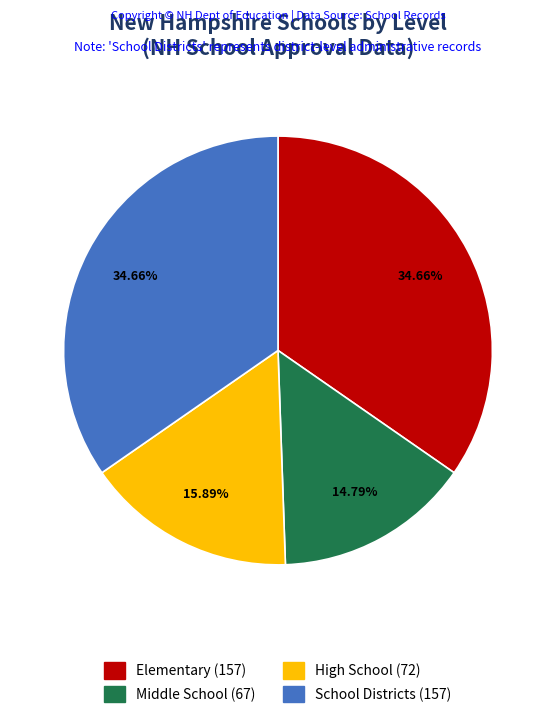

Which slice is the smallest?

Middle School